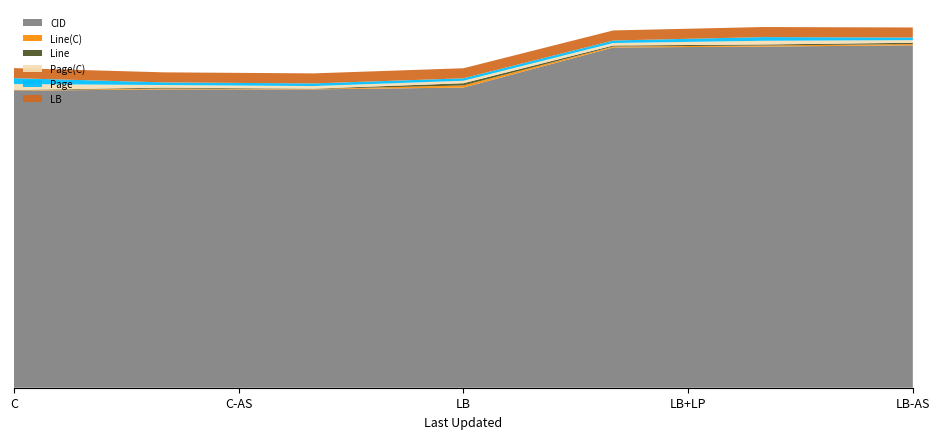

Reading left to right, what are all the values shown in this chart?

CID: 6025	6051	6052	6088	6901	6920	6945
Line(C): 7	18	7	44	20	21	26
Line: 7	18	7	44	20	21	26
Page(C): 120	53	53	50	51	75	53
Page: 120	53	53	50	51	75	53
LB: 204	204	204	204	204	204	204